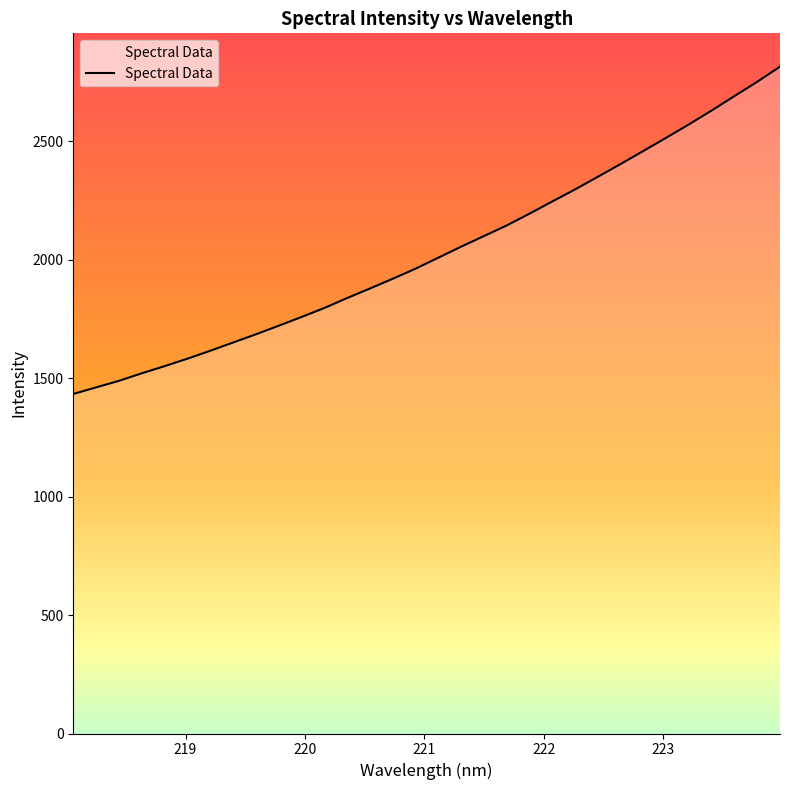

What is the greatest value displayed?

2815.8